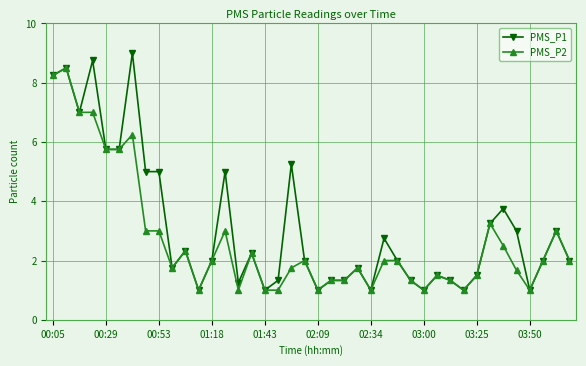

What is the highest value of the PMS_P1 series?

9.0